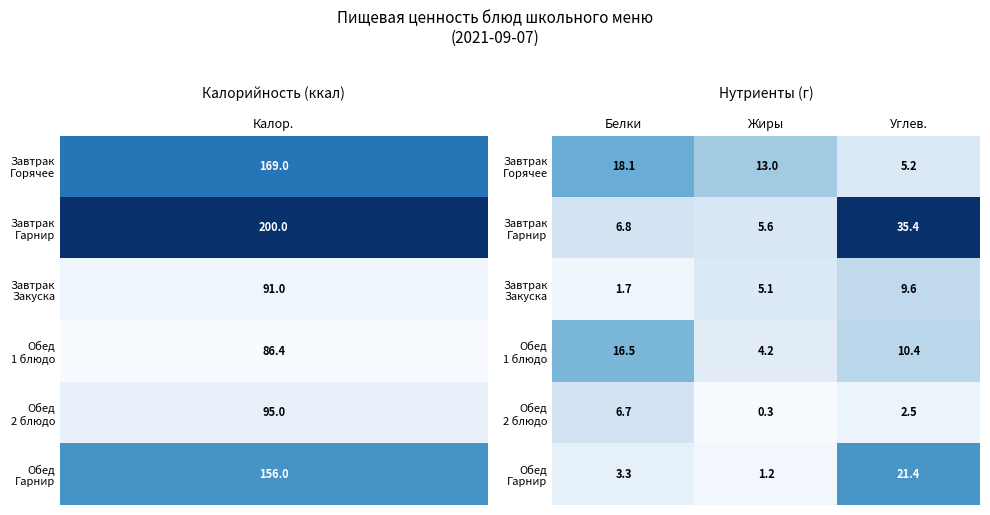

At which category does the chart reach its peak across all series?

Углев.